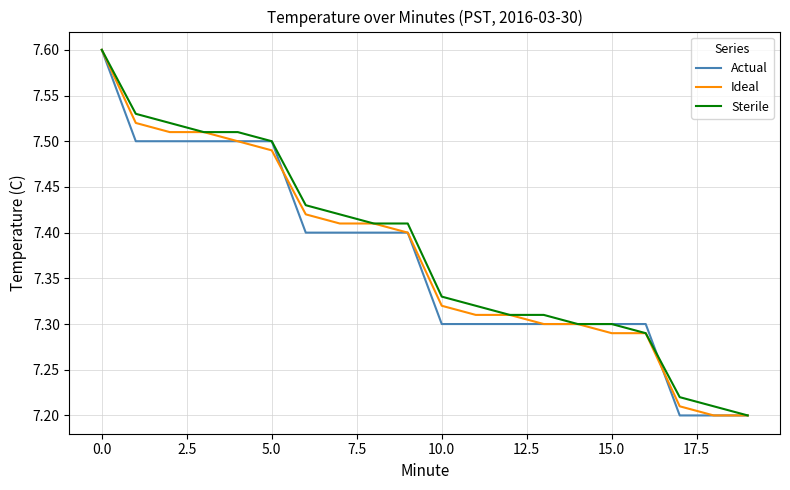

How many series are shown in this chart?

3